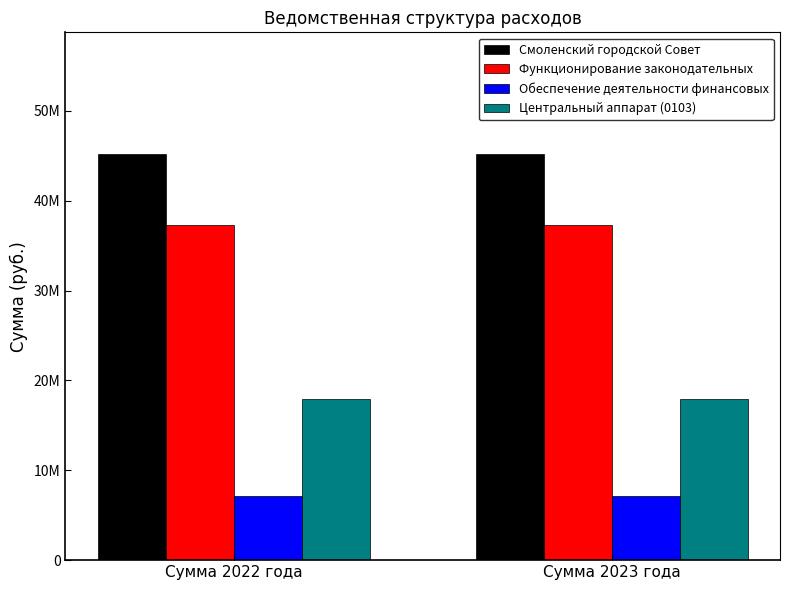

Does the chart contain stacked bars?

No